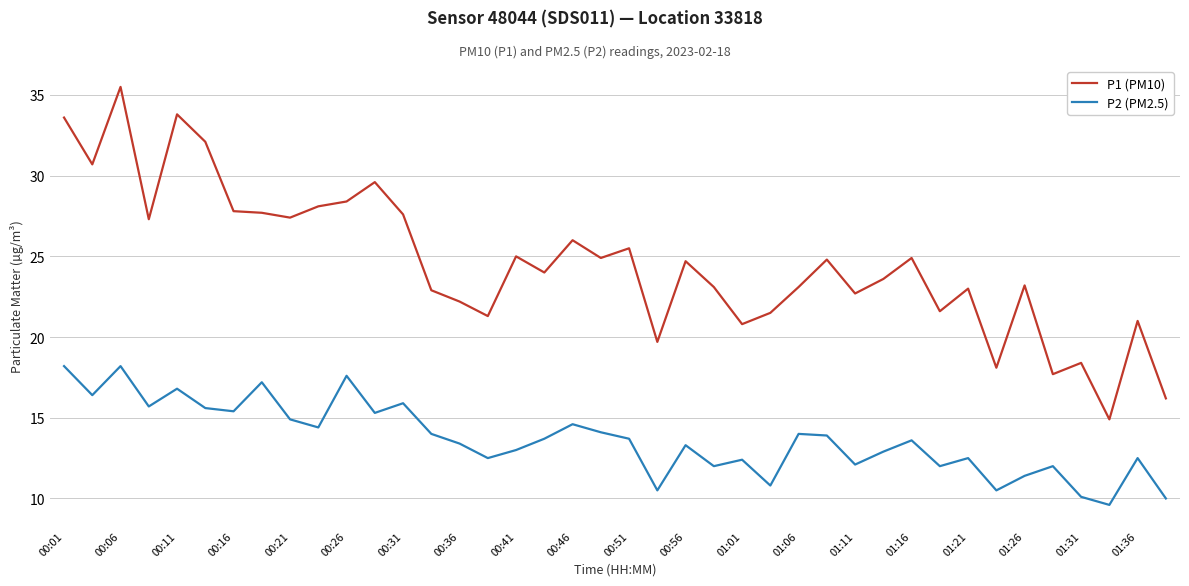

List the series in order of their peak value, highest first.

P1 (PM10), P2 (PM2.5)